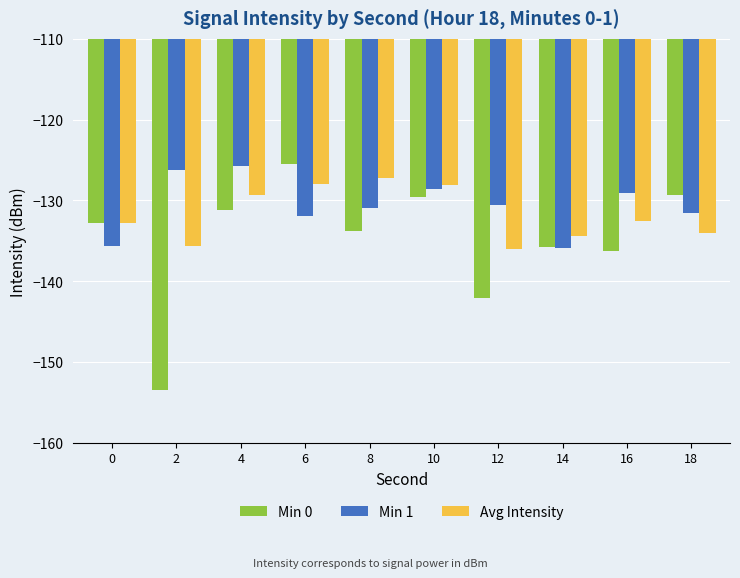

How many data points in Avg Intensity are less than -132?

6